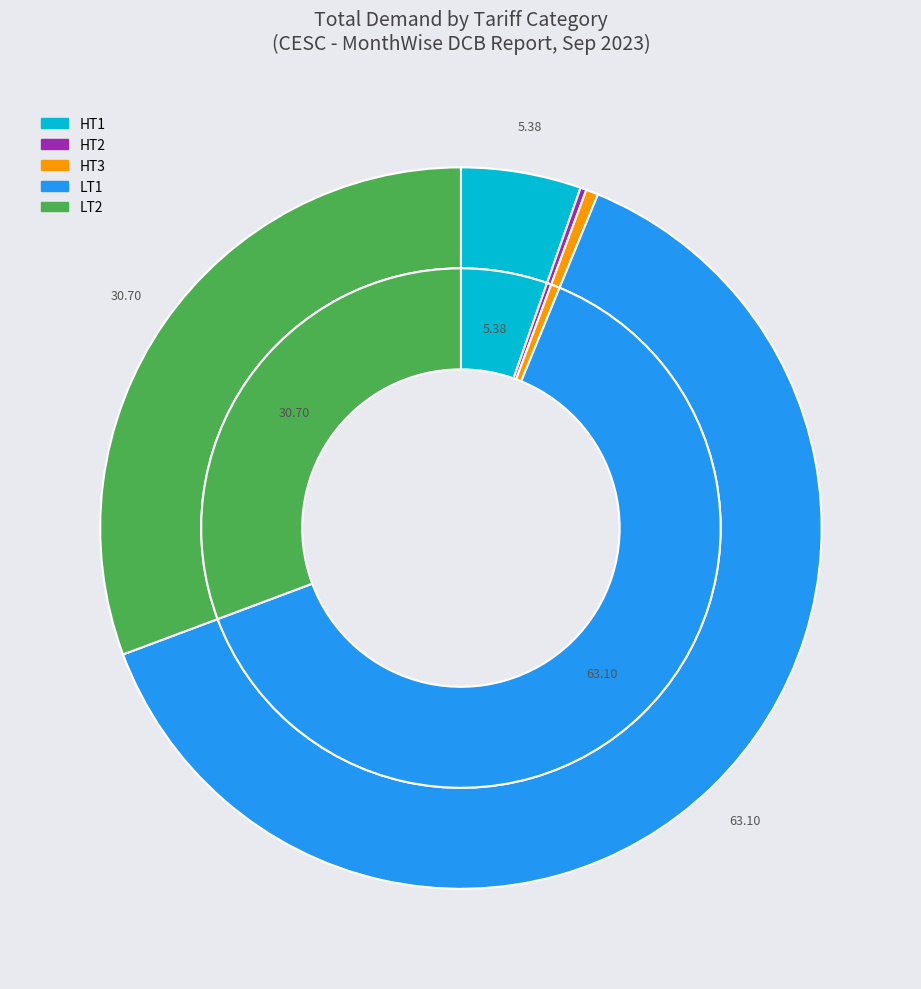

To the nearest percent, what portion does LT2 represent?

31%